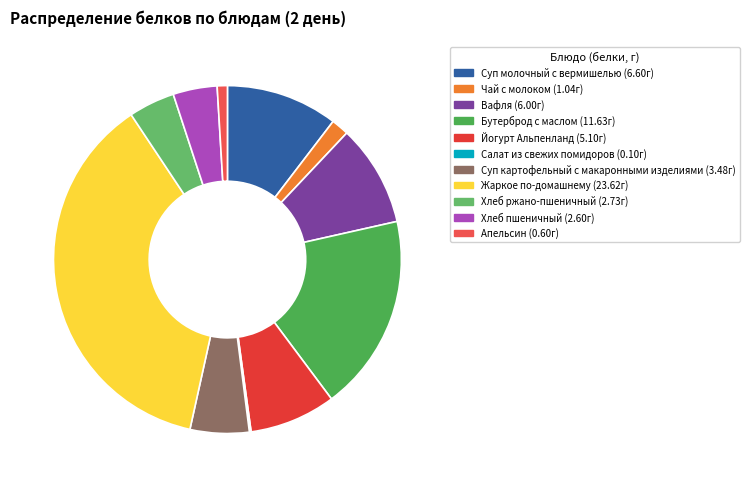

To the nearest percent, what is the difference between the largest and smallest slice percentages?

37%